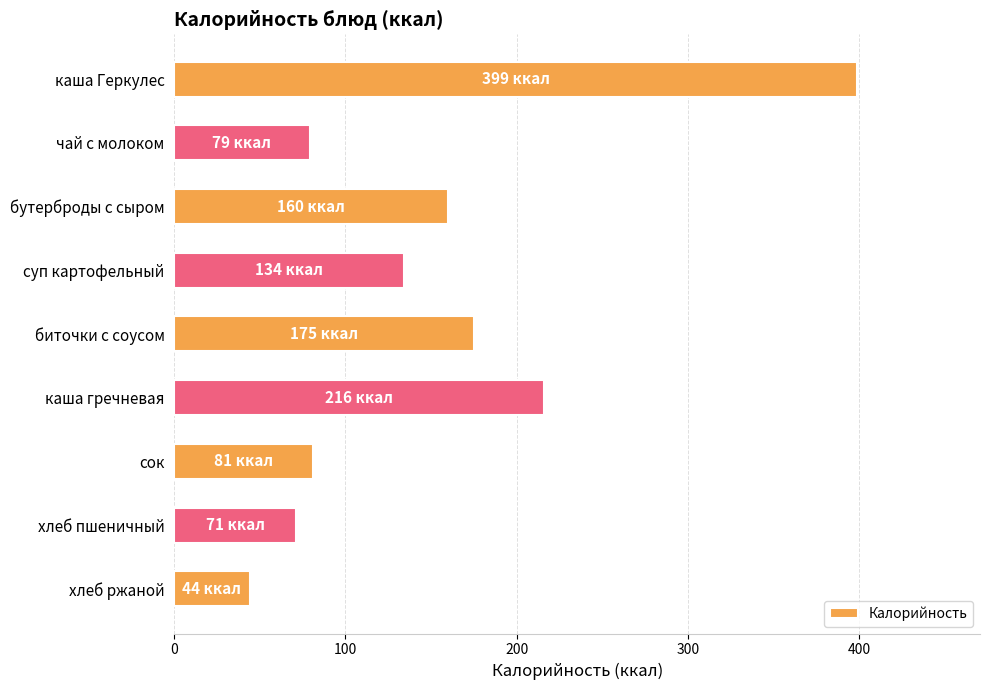

What is the maximum value shown in the chart?

399